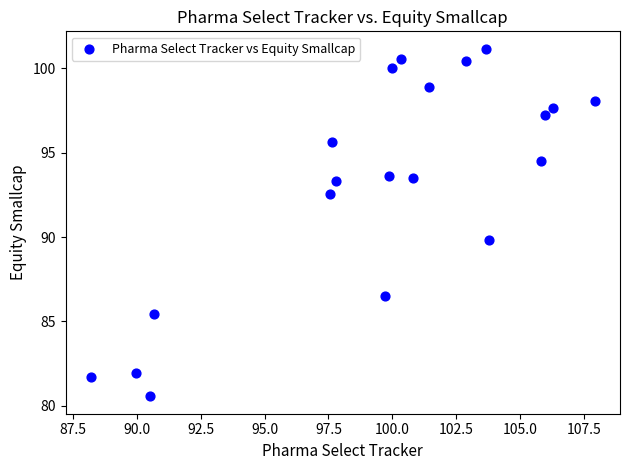

What is the range of X values (max minus min)?

19.7